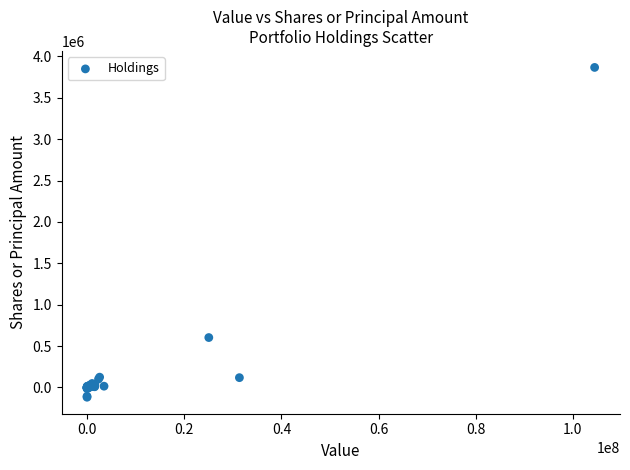

What Y value in the scatter plot is closest to 1873755?

602302